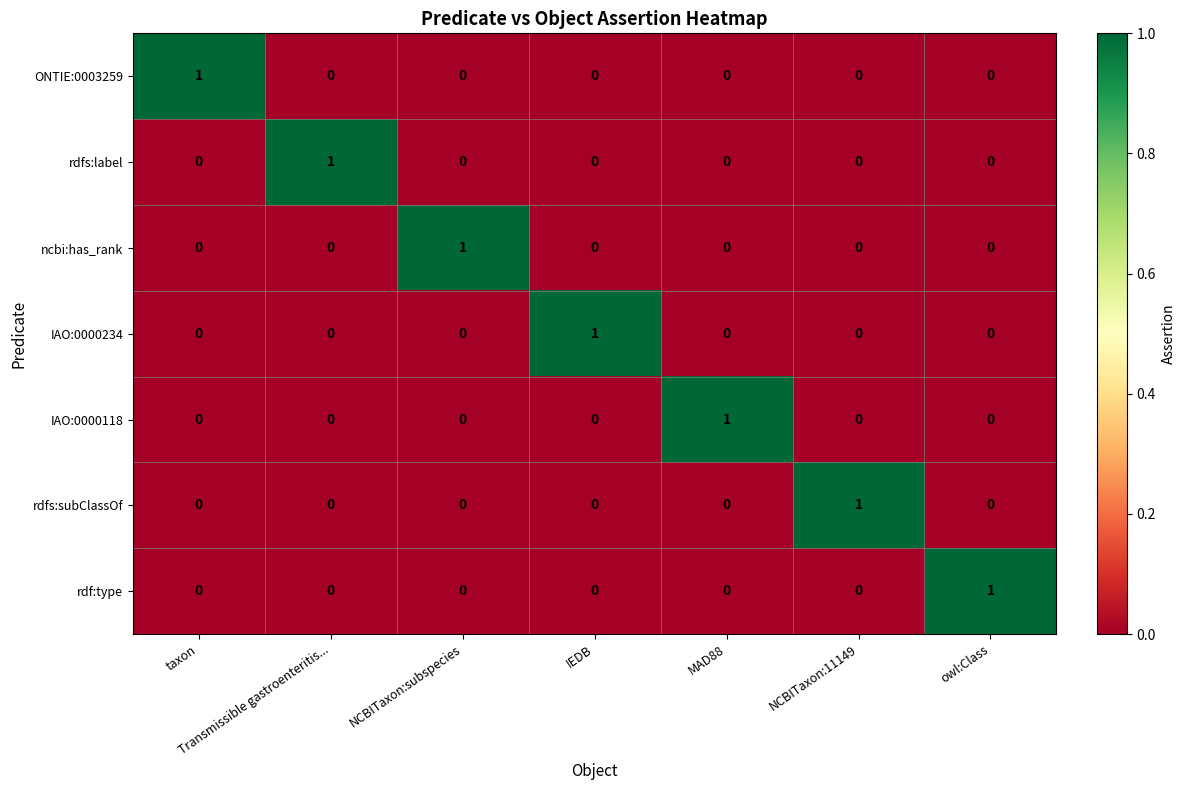

Count the rdfs:label values in the range 0 to 1.

7